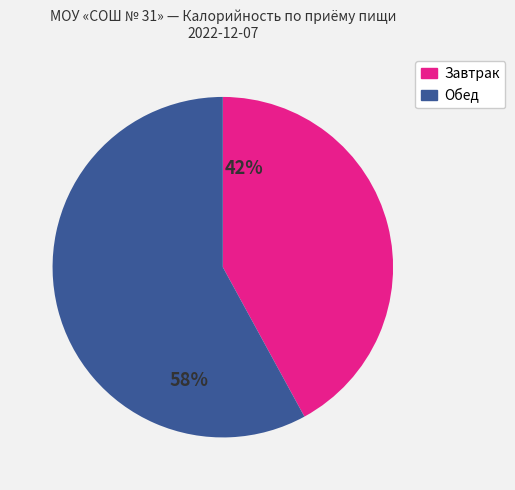

Is there any slice that represents more than half of the pie?

Yes